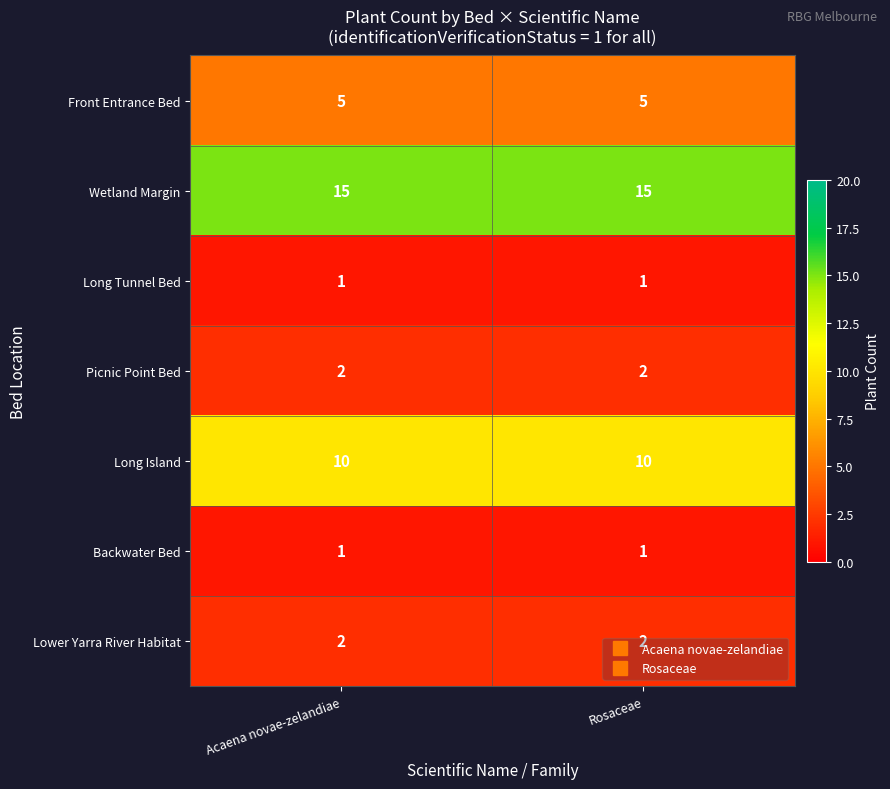

What is the spread (max minus min) of values at Acaena novae-zelandiae?

14